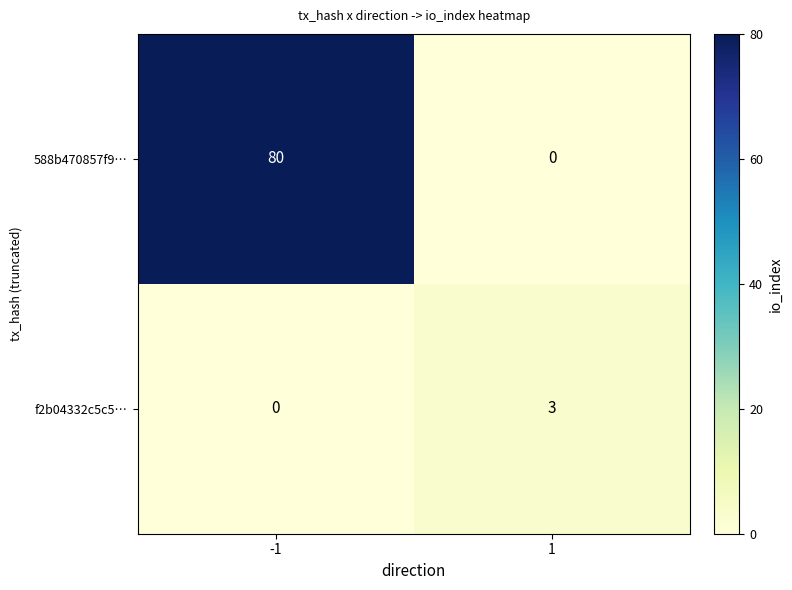

Reading left to right, list all the values displayed in this chart.

588b470857f9…: 80	0
f2b04332c5c5…: 0	3